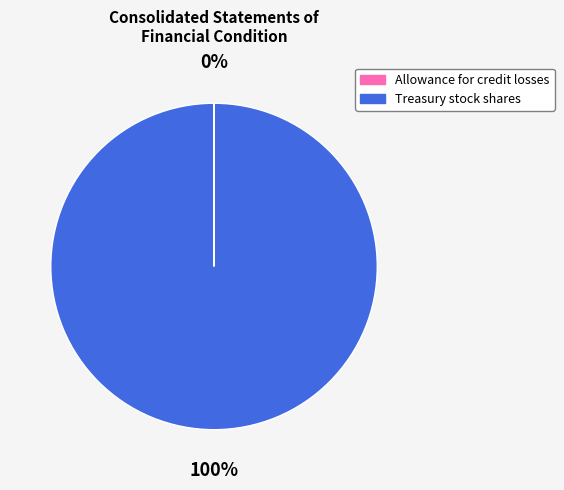

The Treasury stock shares slice represents 100% of the pie. True or false?

True